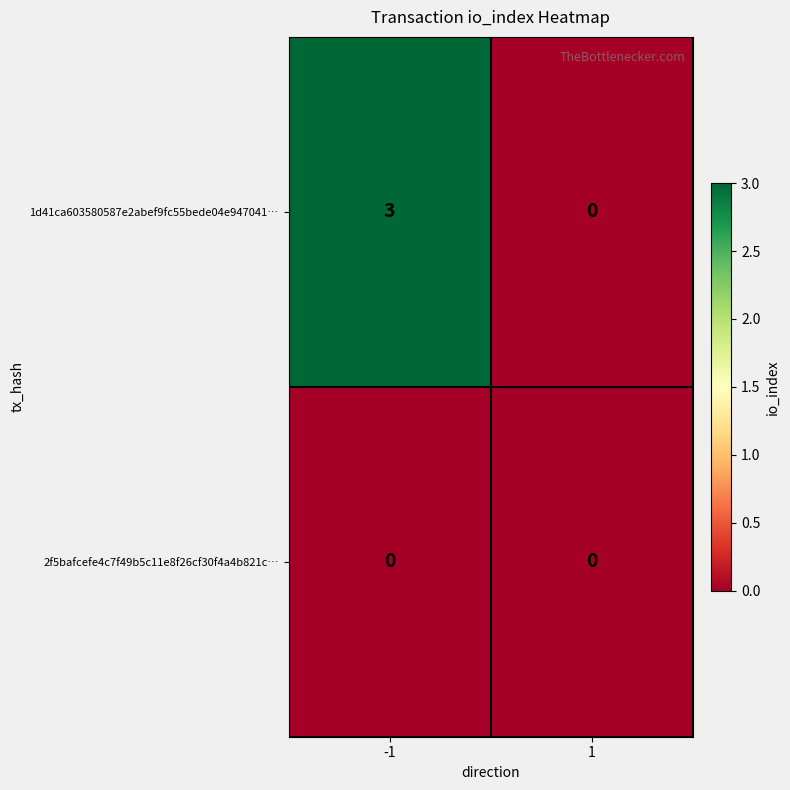

What is the sum of the 1d41ca603580587e2abef9fc55bede04e947041… values at 1 and -1?

3